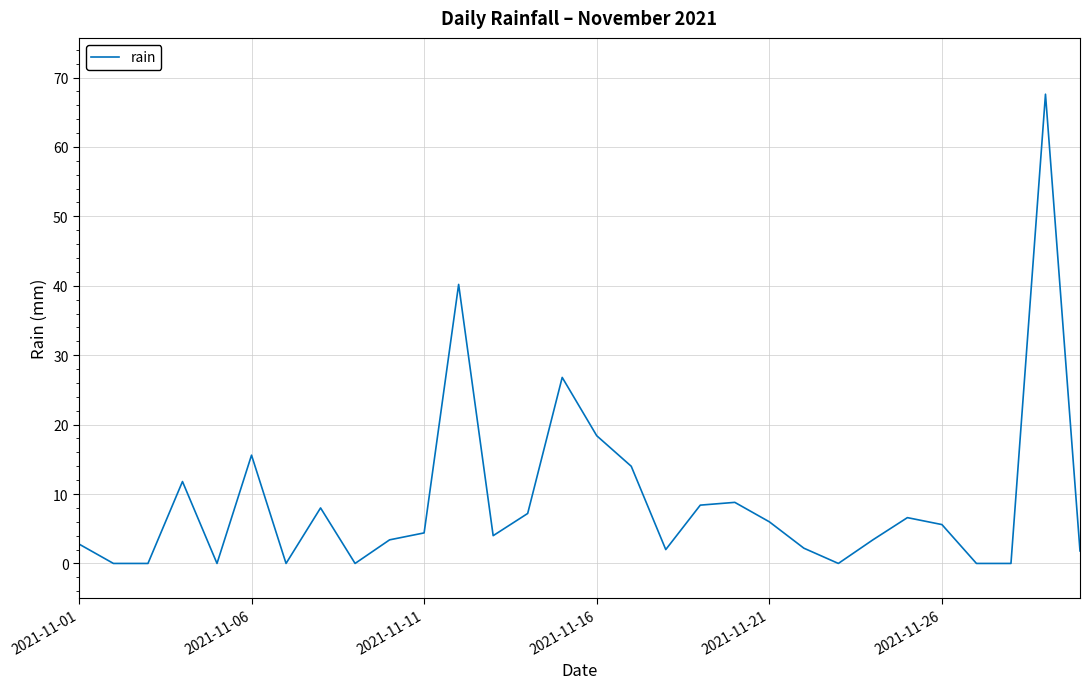

What is the greatest value displayed?

67.6